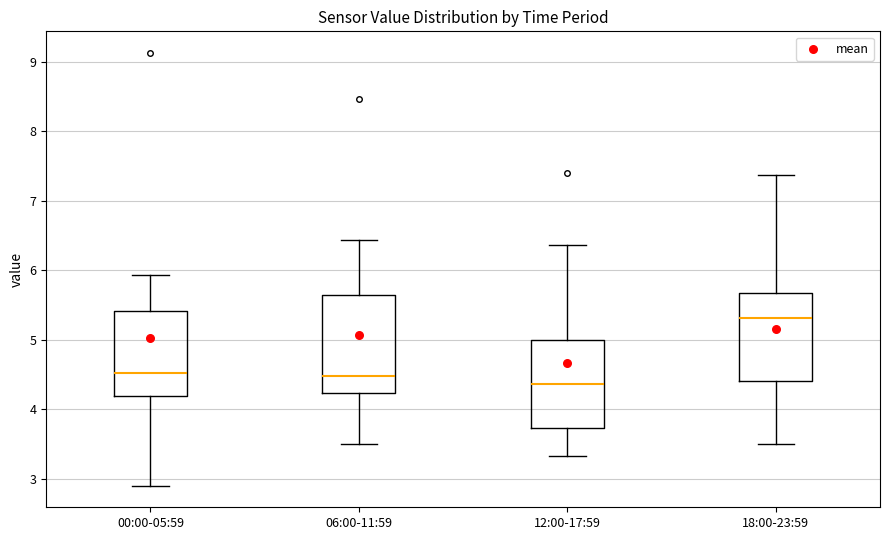

Which box has the highest median line?

18:00-23:59